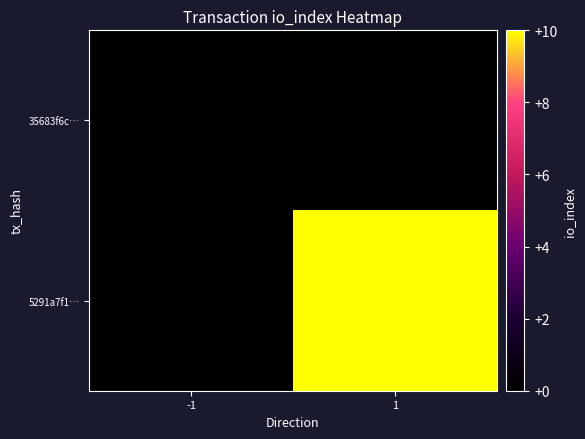

Rank the series at -1 from lowest to highest value.

35683f6c…, 5291a7f1…